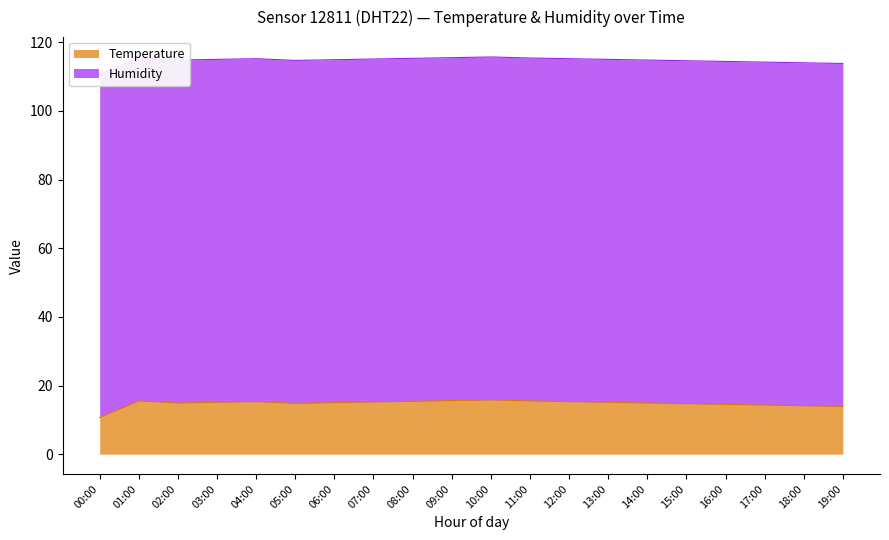

Where is the data nearest to the value 13?

19:00